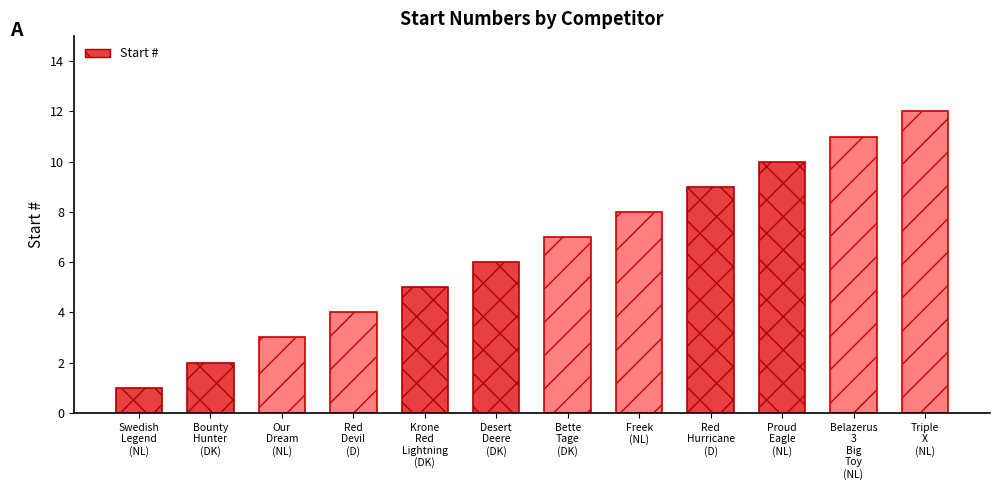

Reading right to left, extract all data points from this chart.

12	11	10	9	8	7	6	5	4	3	2	1